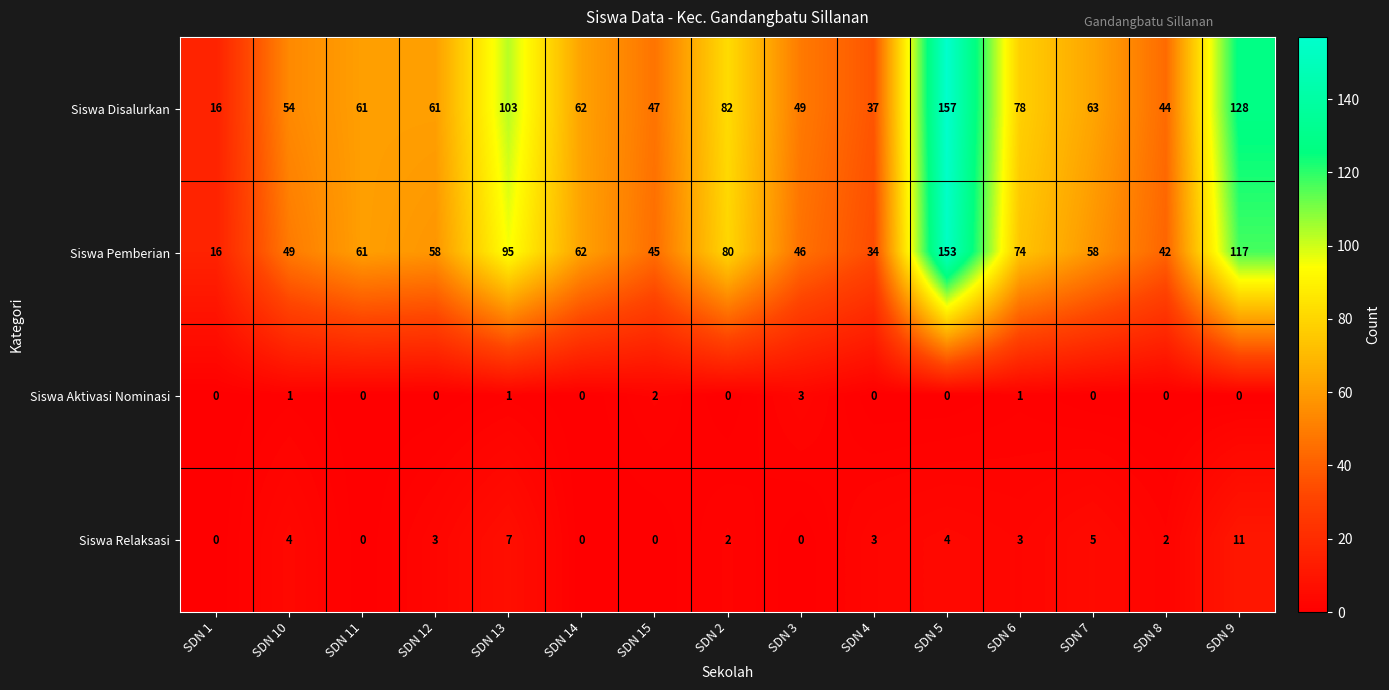

What is the difference between the second highest and second lowest values in the Siswa Pemberian series?

83